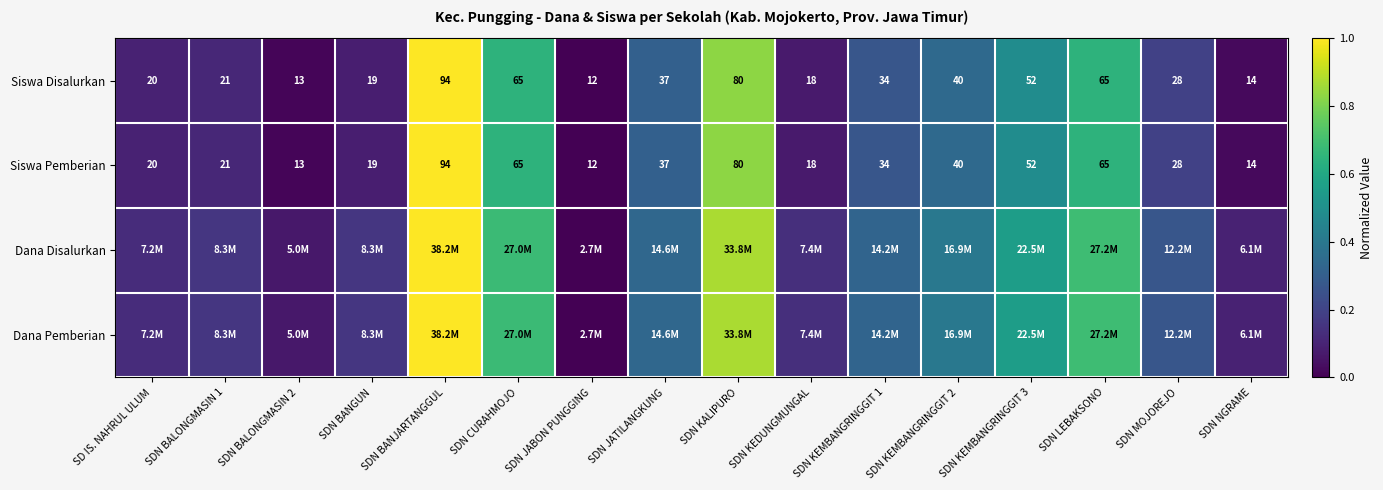

At which label does Siswa Disalurkan first exceed 34?

SDN BANJARTANGGUL